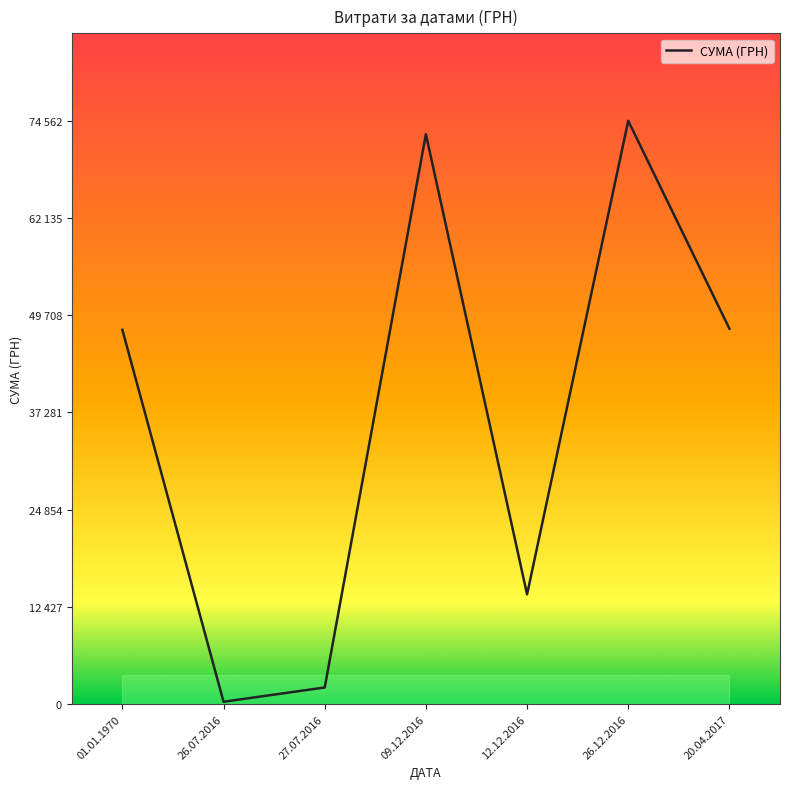

Reading right to left, transcribe all the data shown in this chart.

47994.0	74562.0	14030.0	72847.0	2128.9	306.0	47846.2